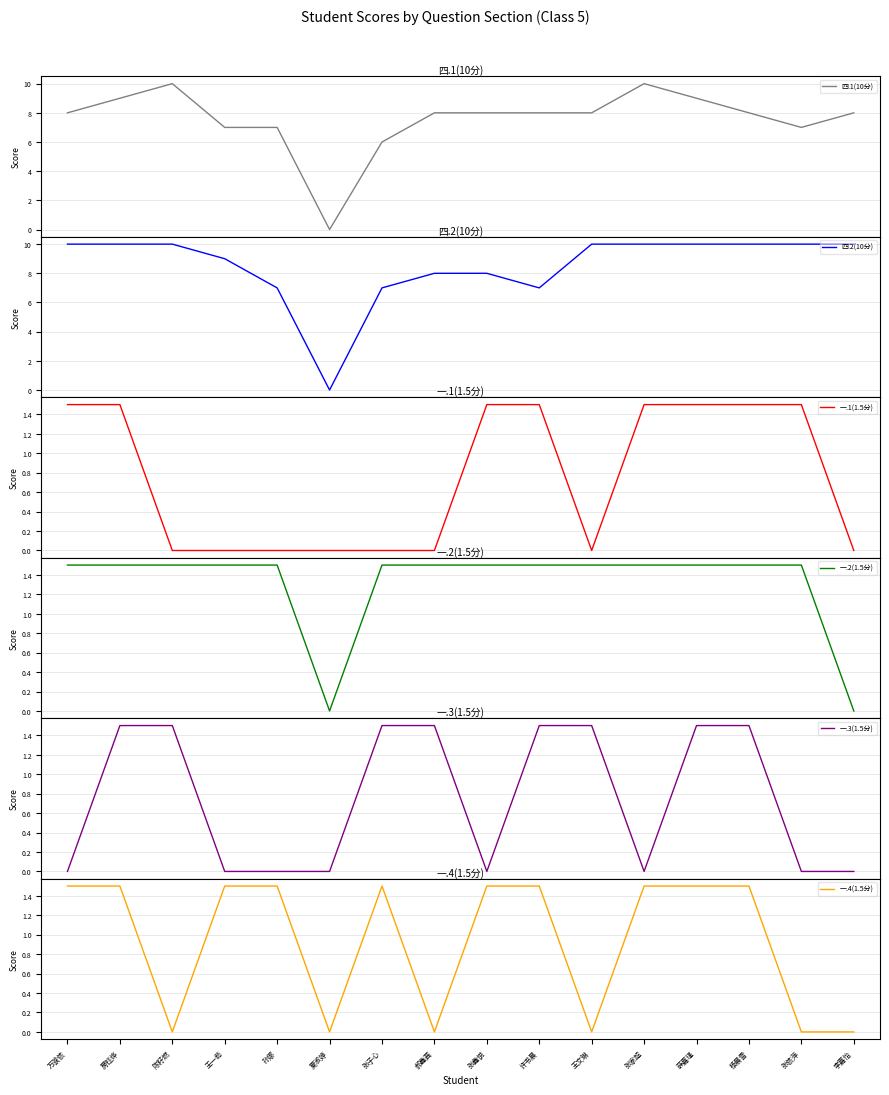

How many lines are shown in the chart?

6